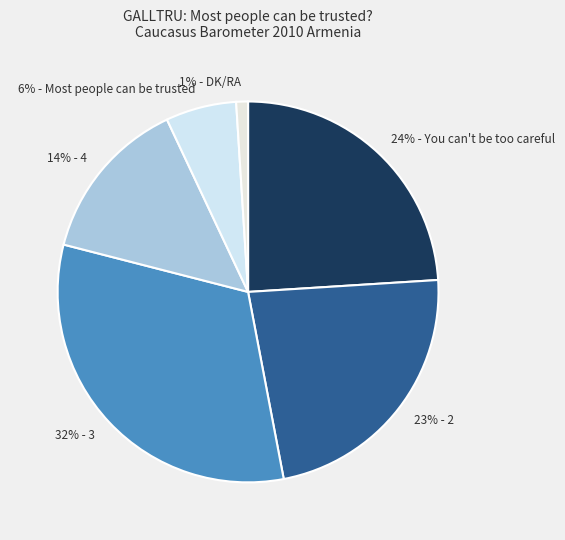

Combined, do 23% - 2 and 14% - 4 account for over 50%?

No